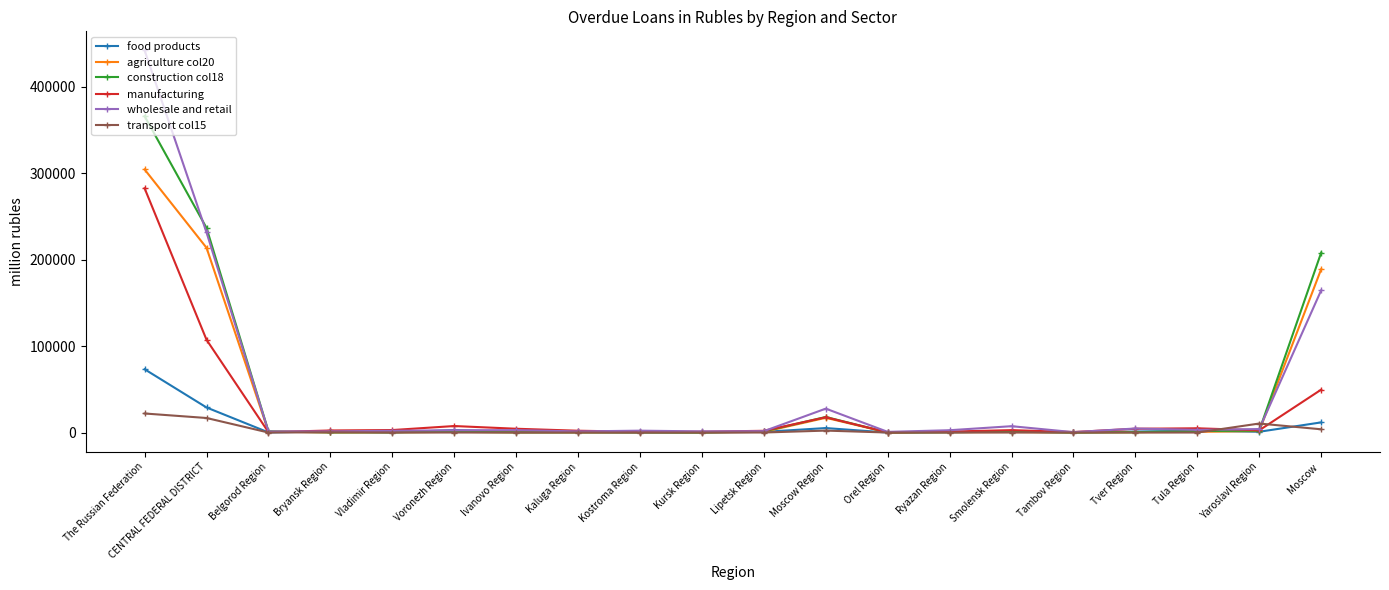

The value of food products at Moscow  is 11728. True or false?

True